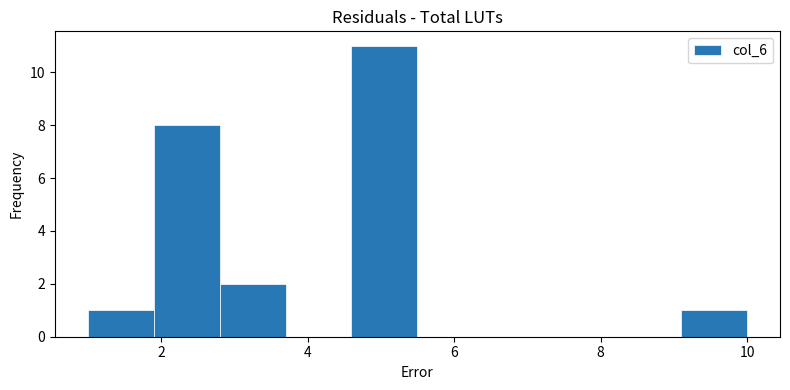

Reading left to right, list every bar in this chart as the range it spans on the x-axis followed by its height. Neither the bar edges nor the heights are printed on the chart, so give them approximately, as read against the axes.

1.0 to 1.9: 1
1.9 to 2.8: 8
2.8 to 3.7: 2
3.7 to 4.6: 0
4.6 to 5.5: 11
5.5 to 6.4: 0
6.4 to 7.3: 0
7.3 to 8.2: 0
8.2 to 9.1: 0
9.1 to 10.0: 1